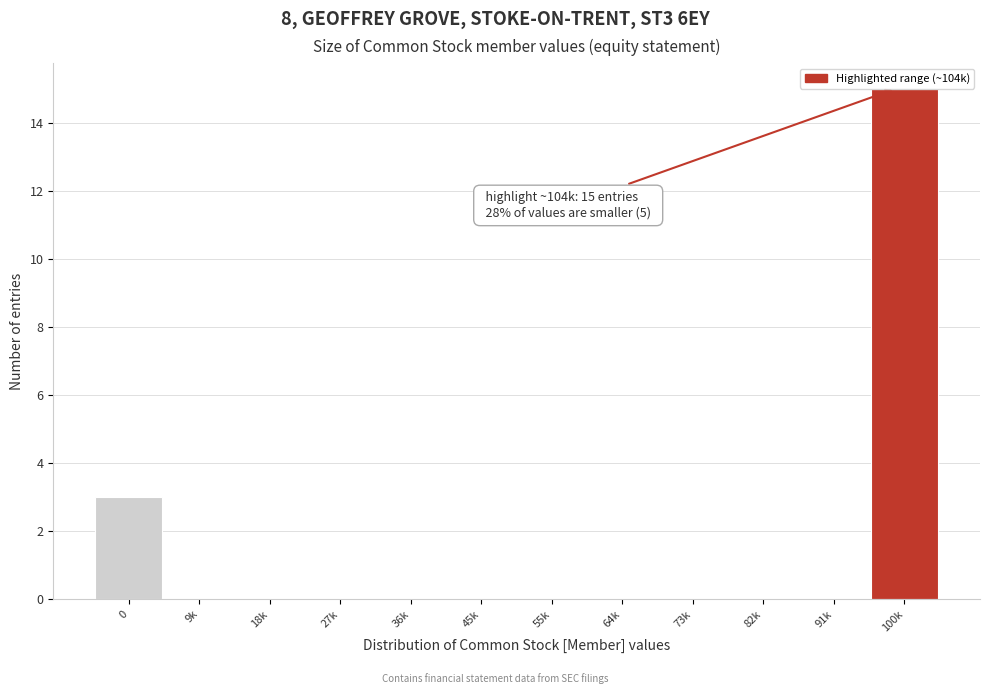

Reading right to left, list all the values displayed in this chart.

100k=15	91k=0	82k=0	73k=0	64k=0	55k=0	45k=0	36k=0	27k=0	18k=0	9k=0	0=3